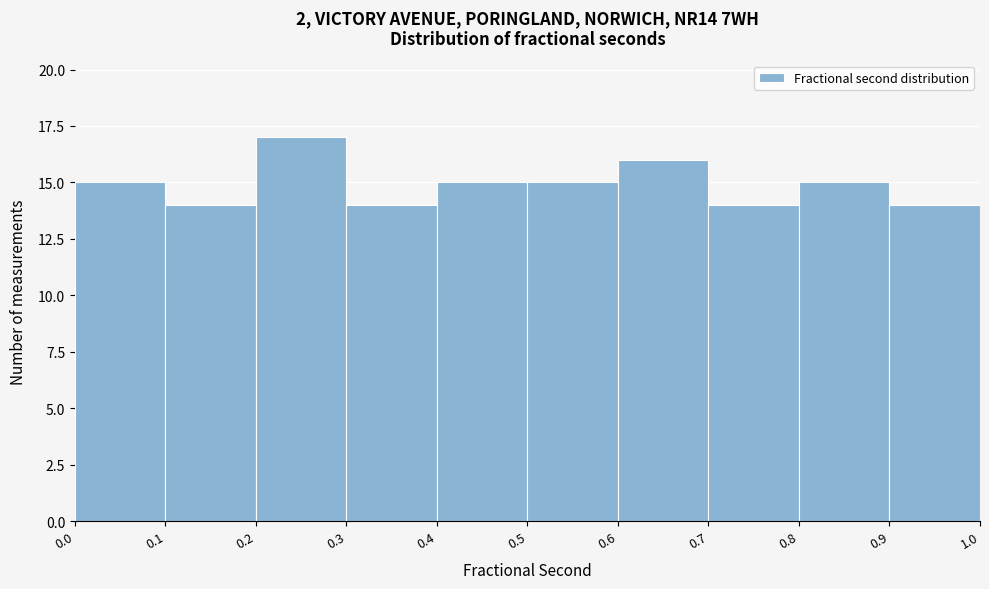

Reading left to right, list every bar in this chart as the range it spans on the x-axis followed by its height. The values are not printed on the chart, so give them approximately, as read against the axis.

0.0 to 0.1: 15
0.1 to 0.2: 14
0.2 to 0.3: 17
0.3 to 0.4: 14
0.4 to 0.5: 15
0.5 to 0.6: 15
0.6 to 0.7: 16
0.7 to 0.8: 14
0.8 to 0.9: 15
0.9 to 1.0: 14